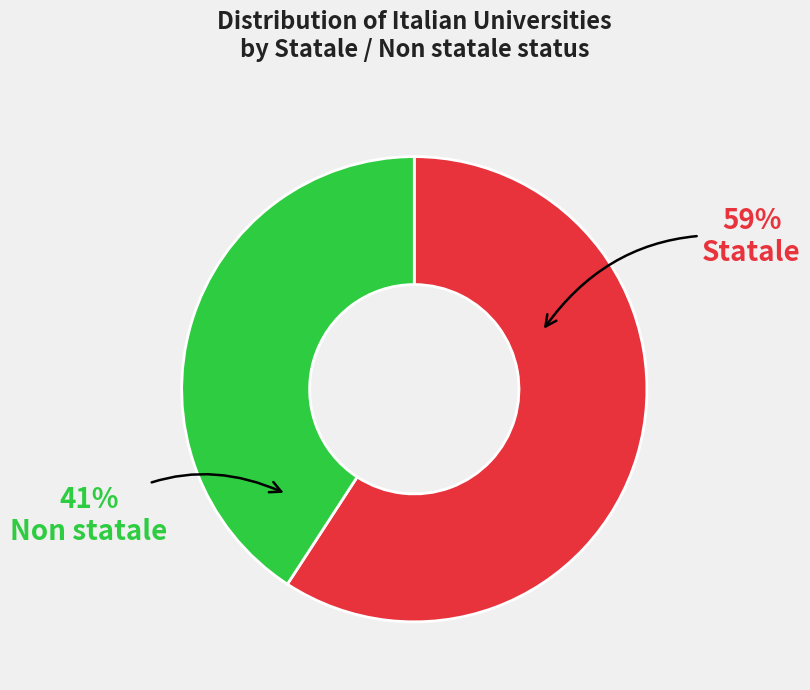

Combined, do Non statale and Statale account for over 50%?

Yes